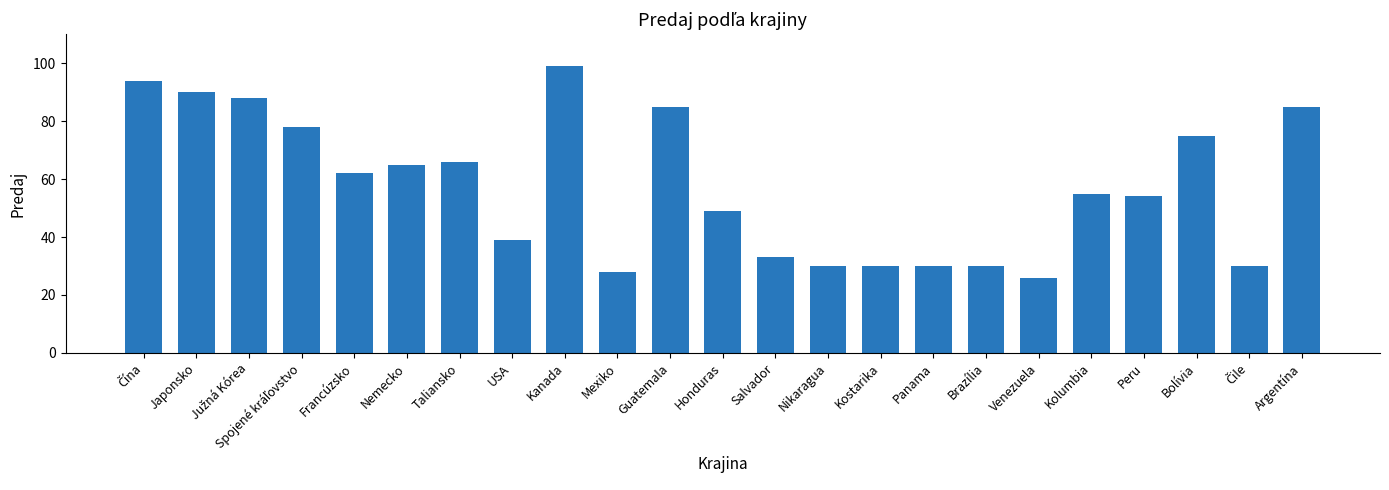

What is the difference between the second highest and minimum values?

68